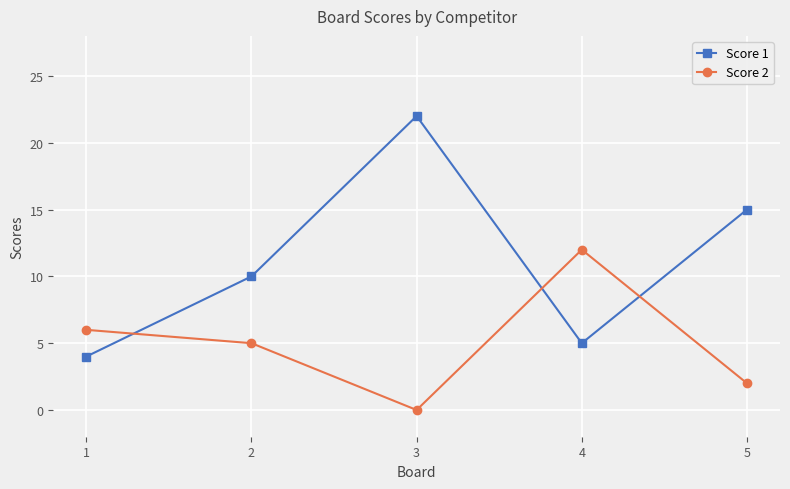

What is the value of the Score 2 point at the 2nd from the left?

5